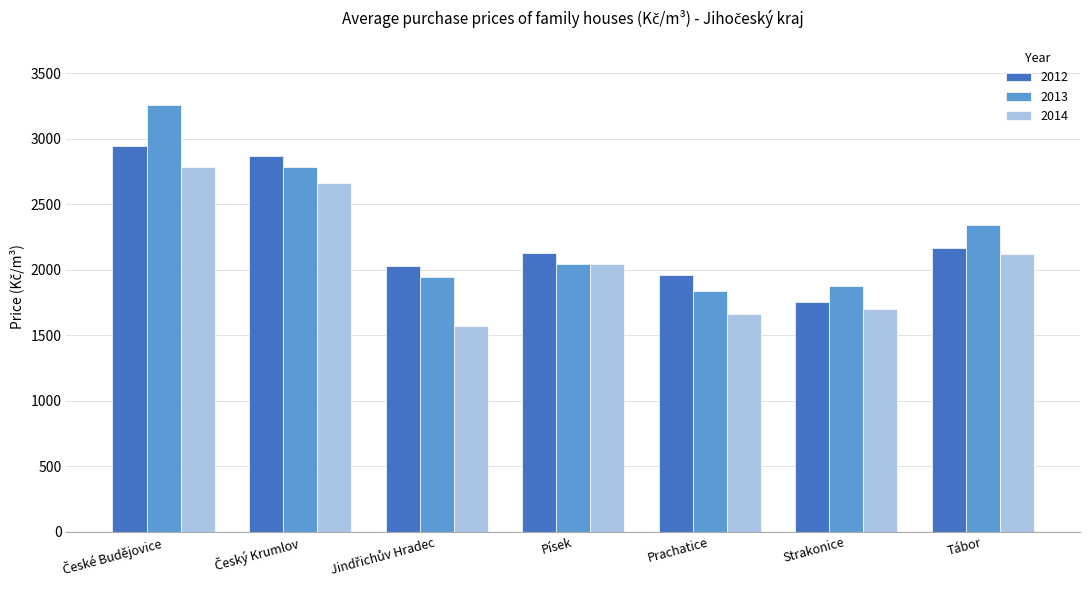

What is the difference between the maximum and minimum values in the 2014 series?

1208